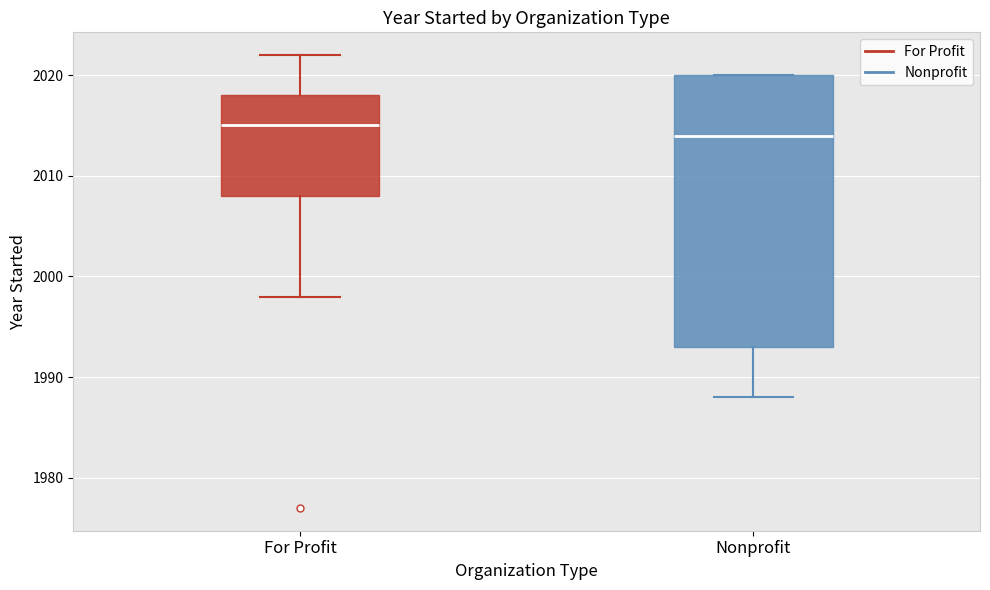

Where does the lower whisker of the box for Nonprofit end on the y-axis? The values are not printed on the chart, so give them approximately, as read against the axis.

1988